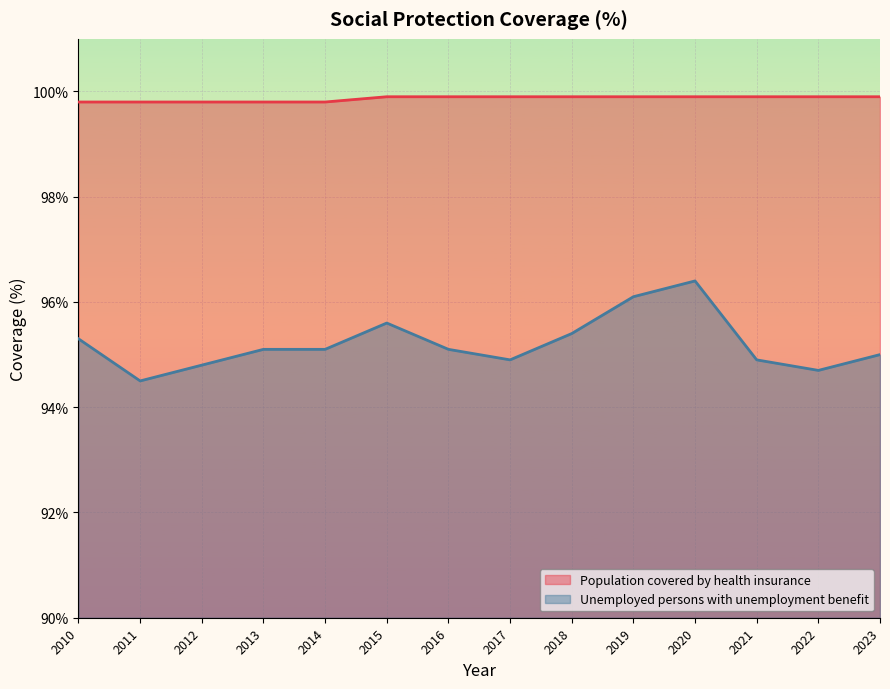

Between 2019 and 2022, which is larger?

2019